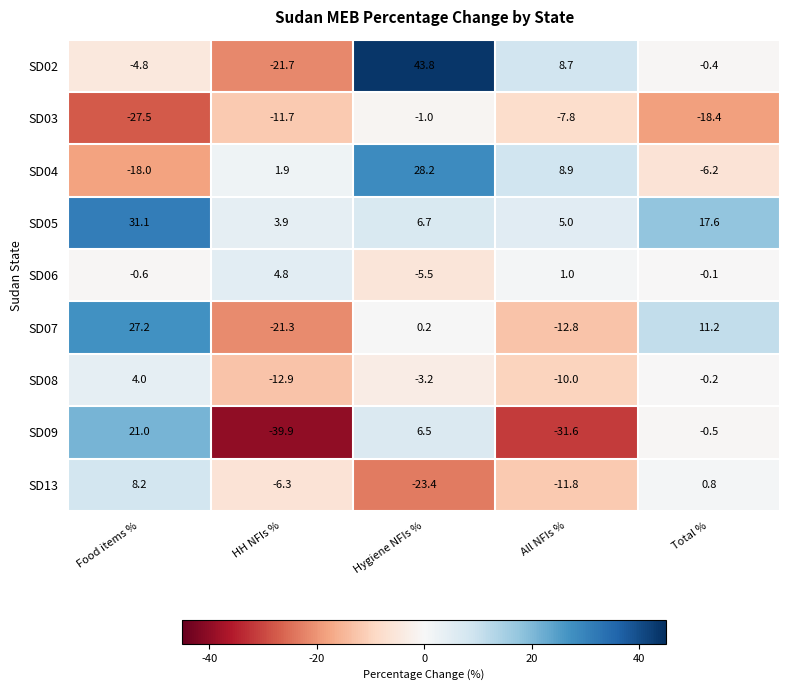

Which series changed the most between Hygiene NFIs % and All NFIs %?

SD09